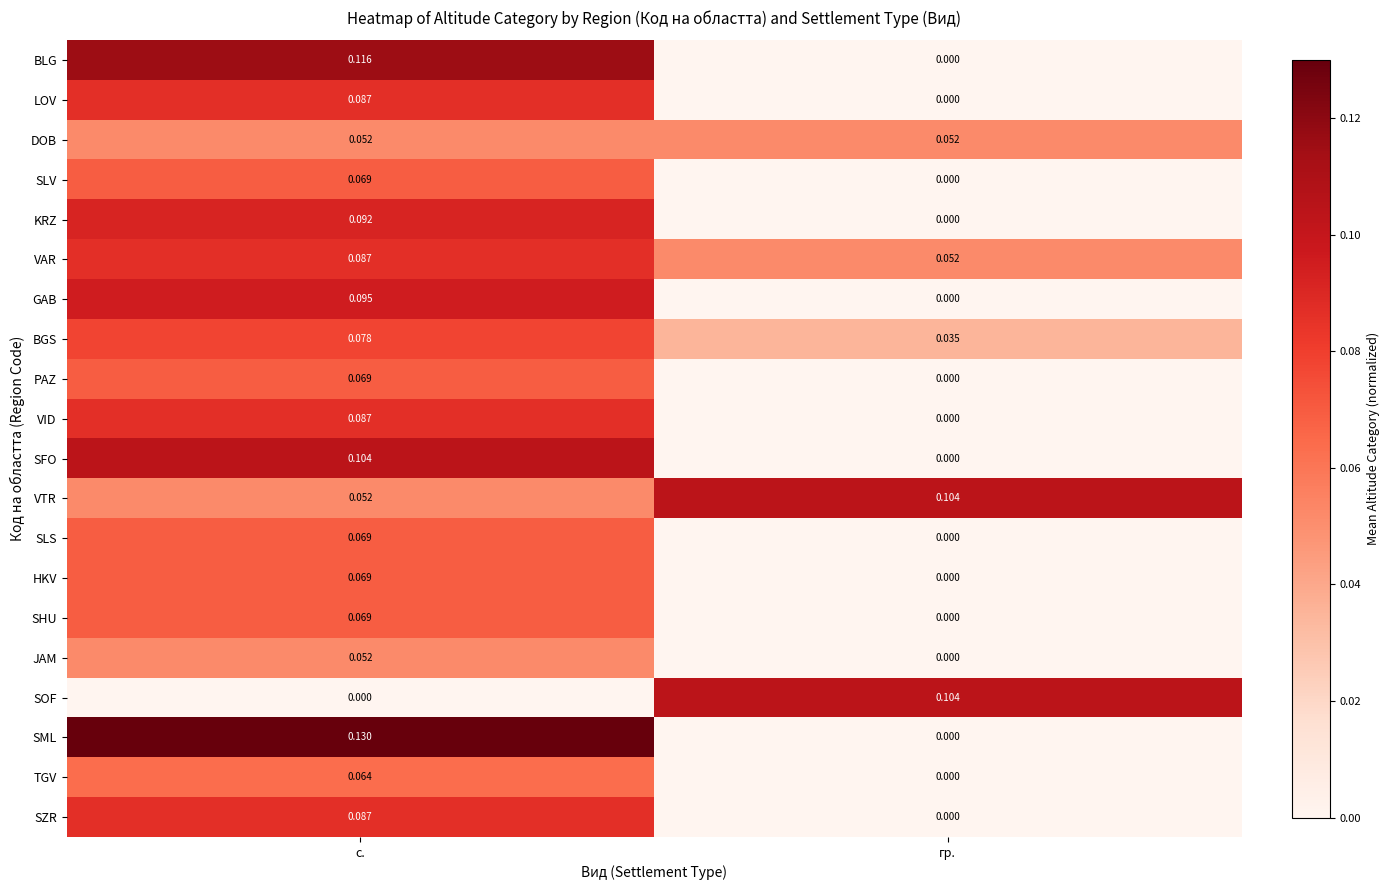

At which category is the sum across all series the highest?

с.